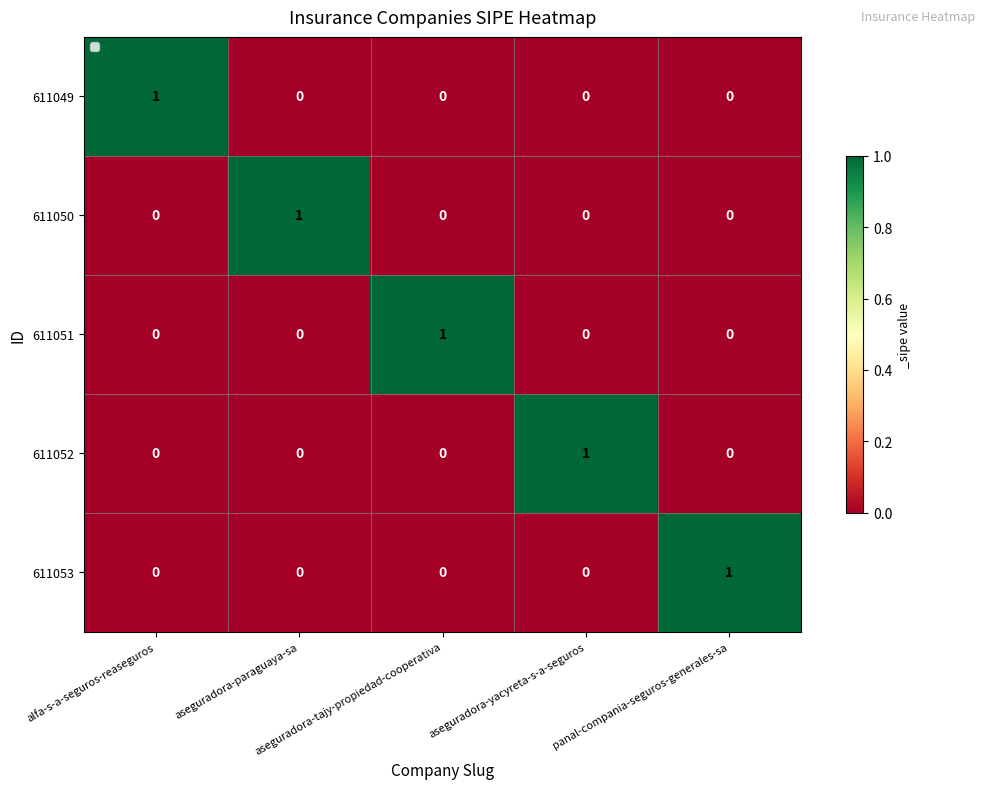

Count the 611050 values in the range 0 to 1.

5